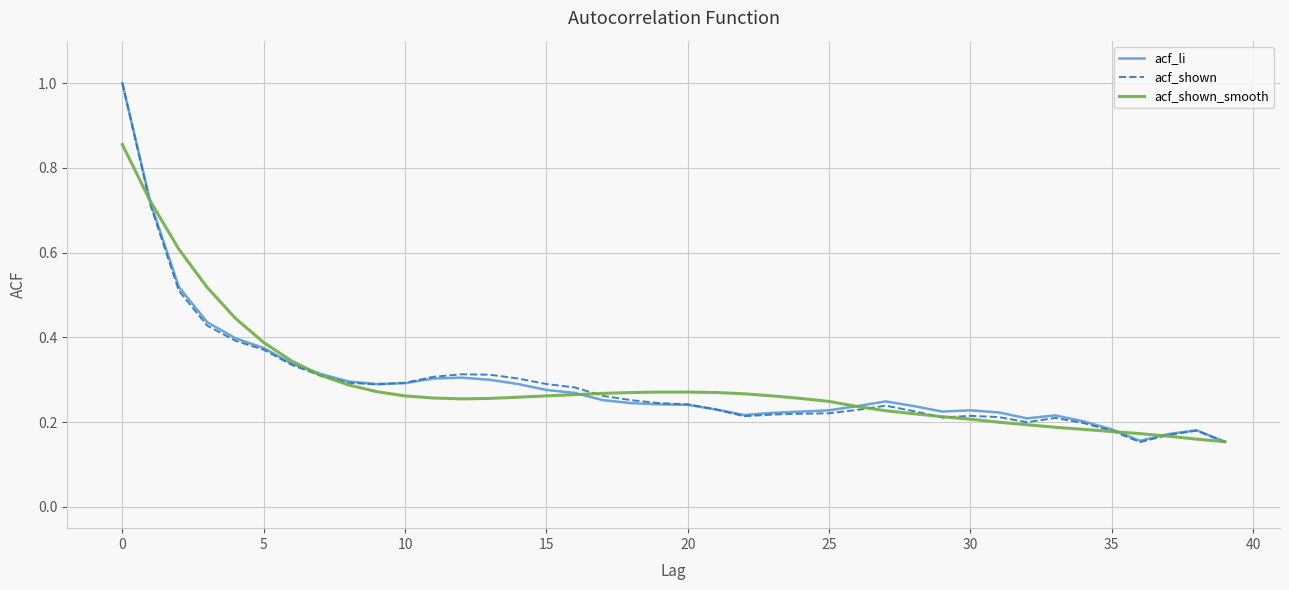

Which series has the largest range (max minus min)?

acf_shown